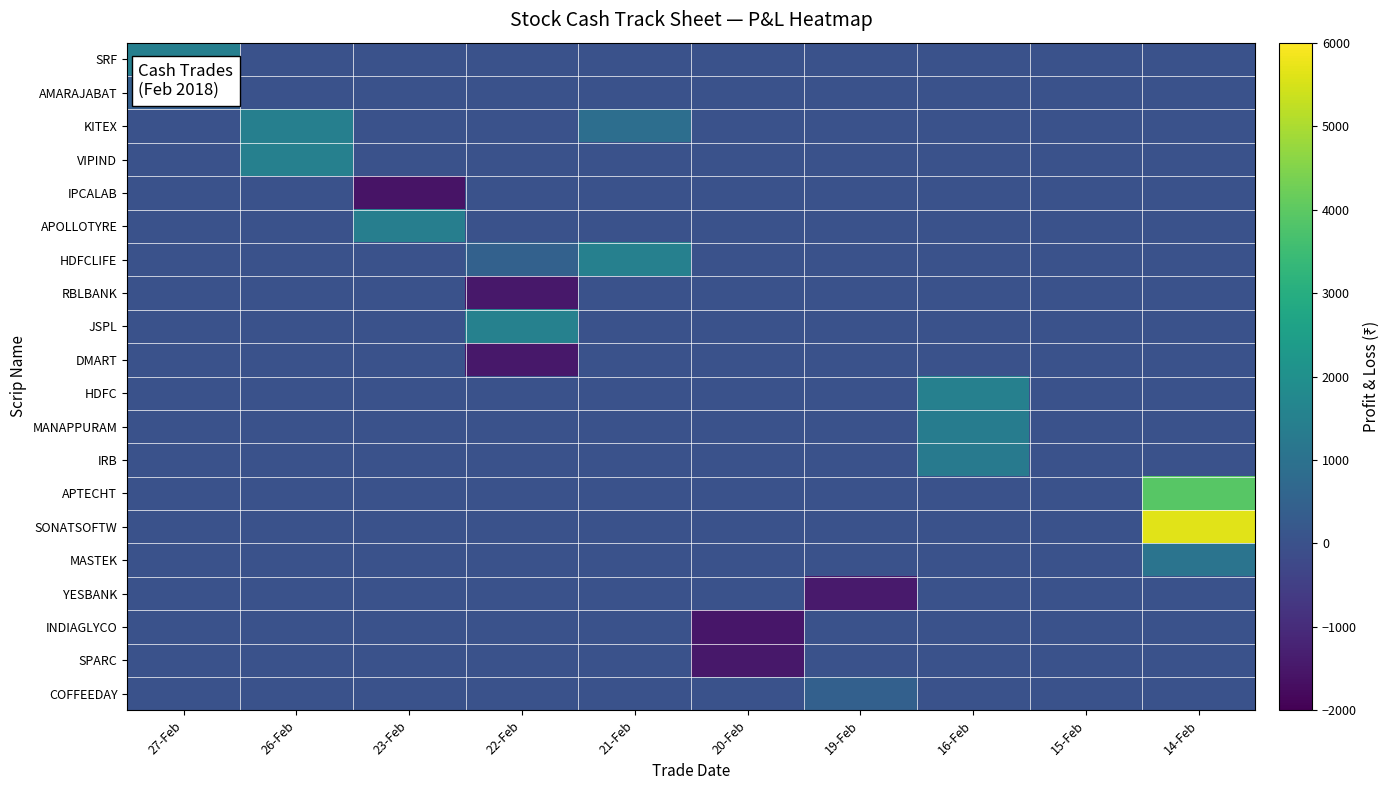

Rank the series at 21-Feb from highest to lowest value.

HDFCLIFE, KITEX, SRF, AMARAJABAT, VIPIND, IPCALAB, APOLLOTYRE, RBLBANK, JSPL, DMART, HDFC, MANAPPURAM, IRB, APTECHT, SONATSOFTW, MASTEK, YESBANK, INDIAGLYCO, SPARC, COFFEEDAY